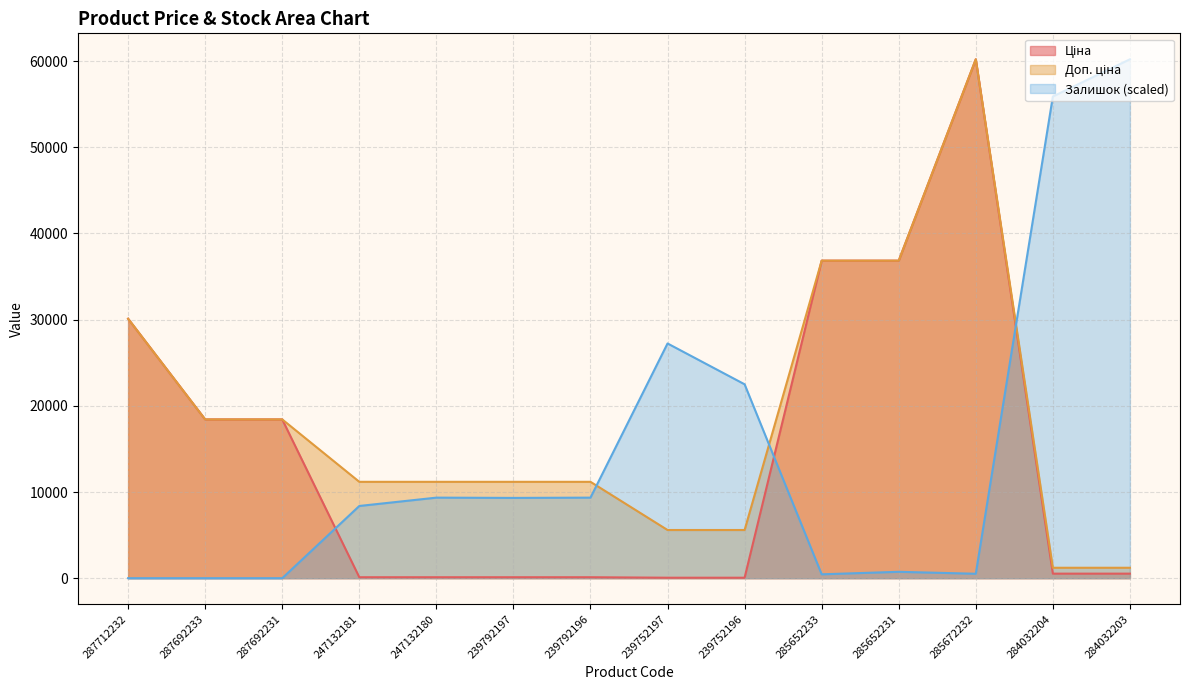

At how many categories does at least one series exceed 53064?

3